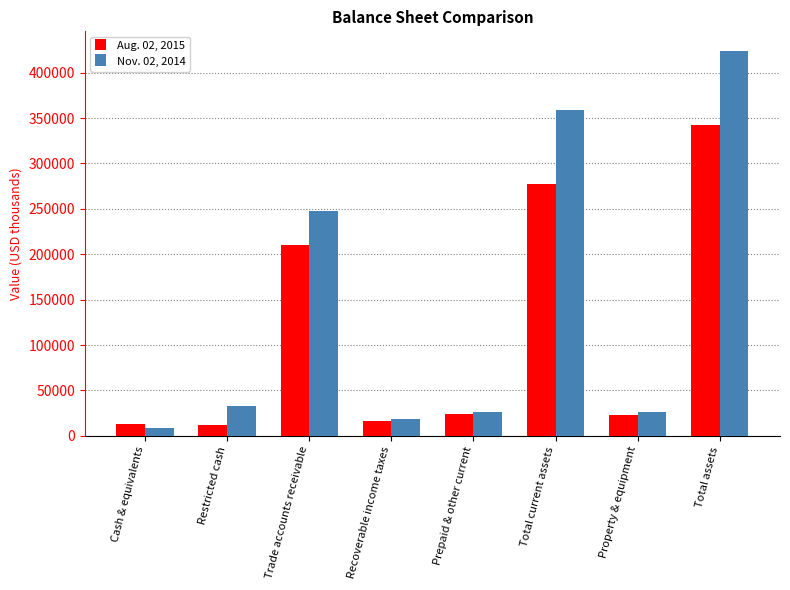

At how many categories does at least one series exceed 422647?

1